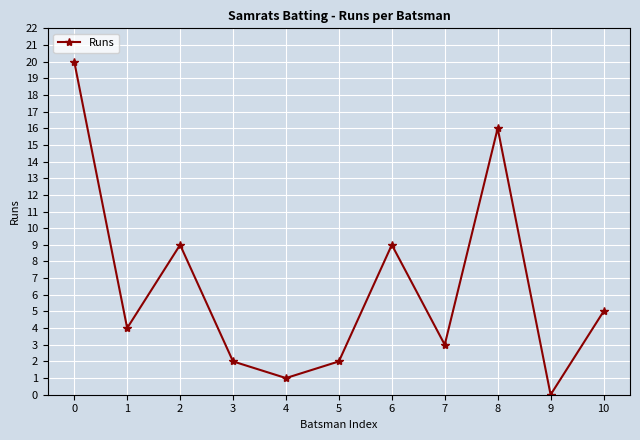

What is the maximum value shown in the chart?

20